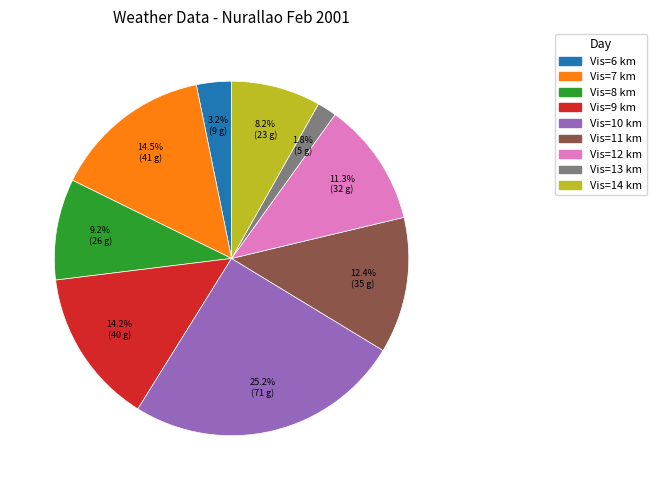

Is there a majority slice in this chart?

No